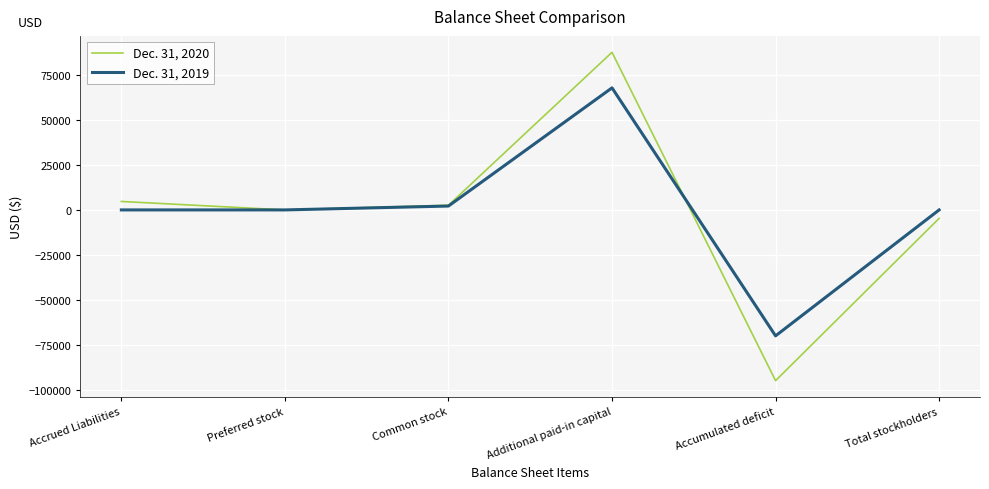

At which label does Dec. 31, 2020 reach its peak?

Additional paid-in capital